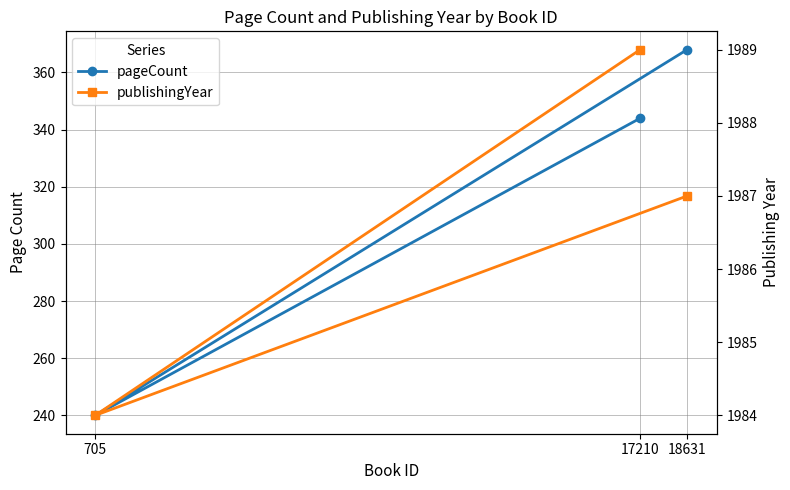

What is the label of the 2nd point from the left?

705